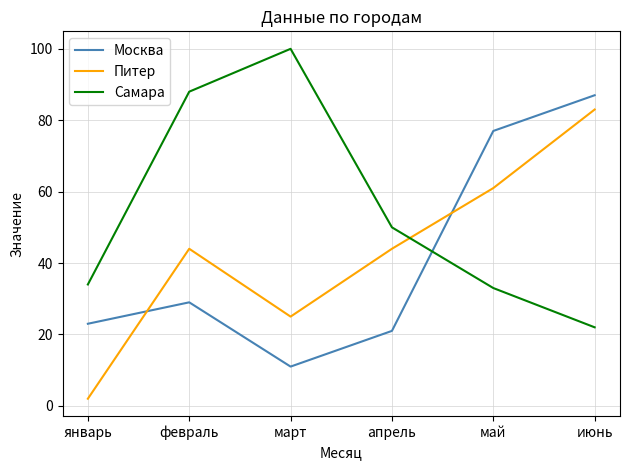

At июнь, list the series in order from smallest to largest.

Самара, Питер, Москва